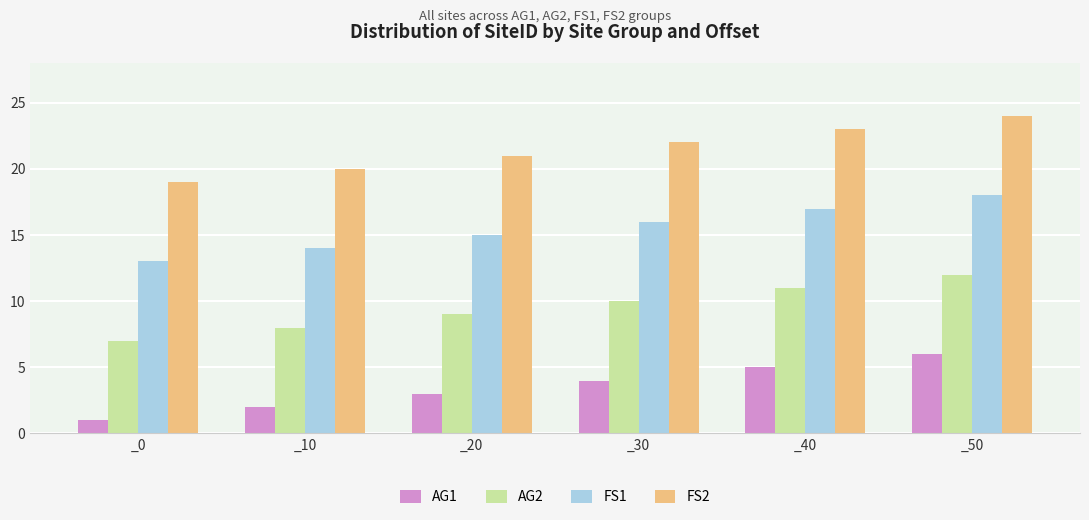

What is the sum of the FS1 values at _40 and _20?

32